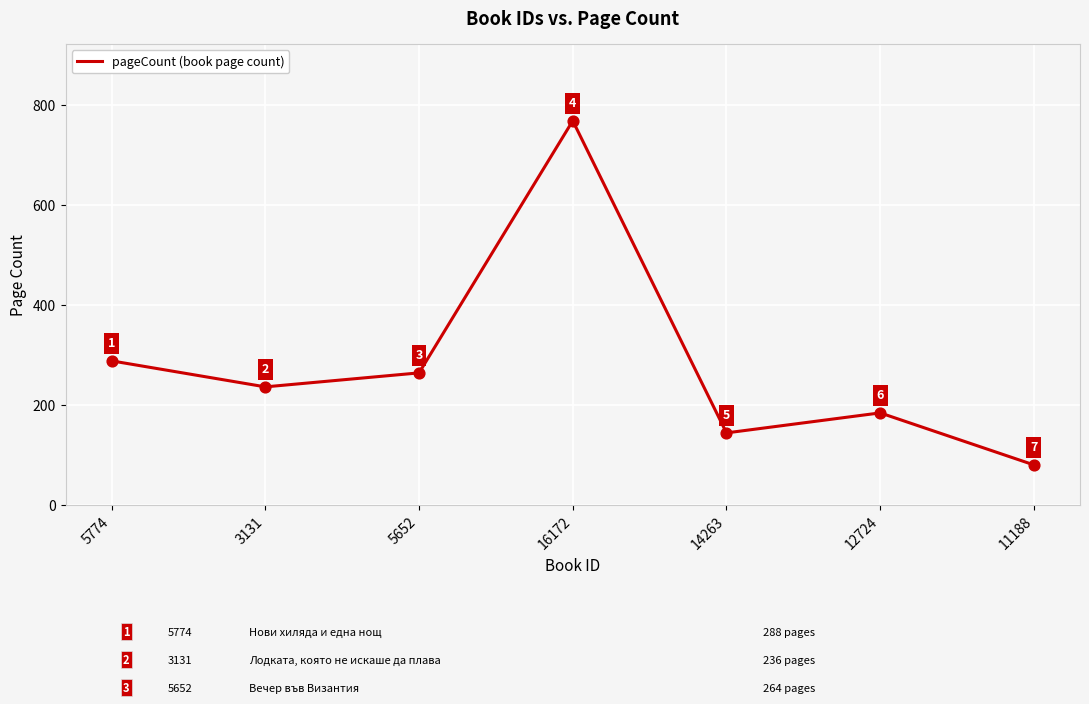

What is the ratio of the value at 11188 to the value at 16172?

0.1